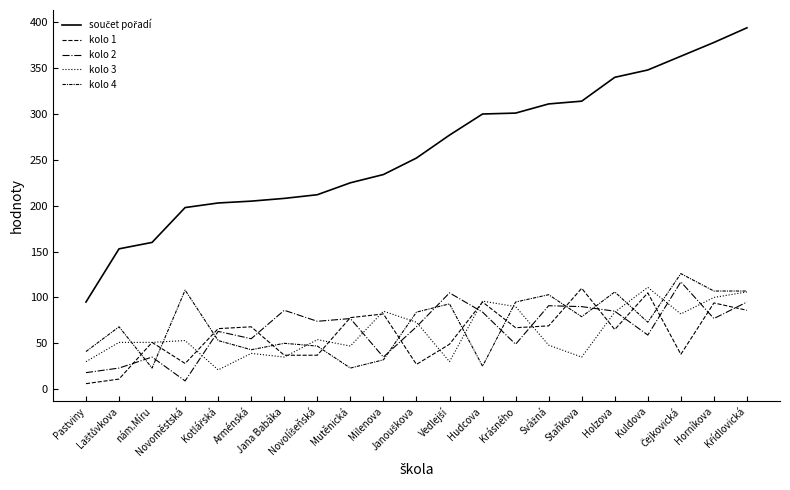

Reading right to left, list all the values displayed in this chart.

součet pořadí: 394	378	363	348	340	314	311	301	300	277	252	234	225	212	208	205	203	198	160	153	95
kolo 1: 86	94	38	105	65	110	69	67	95	49	27	82	78	37	37	68	66	28	51	11	6
kolo 2: 95	77	117	59	85	90	91	49	84	105	68	35	77	74	86	55	63	9	35	23	18
kolo 3: 106	100	82	111	84	35	48	90	96	30	73	85	47	54	35	39	21	53	51	51	30
kolo 4: 107	107	126	73	106	79	103	95	25	93	84	32	23	47	50	43	53	108	23	68	41